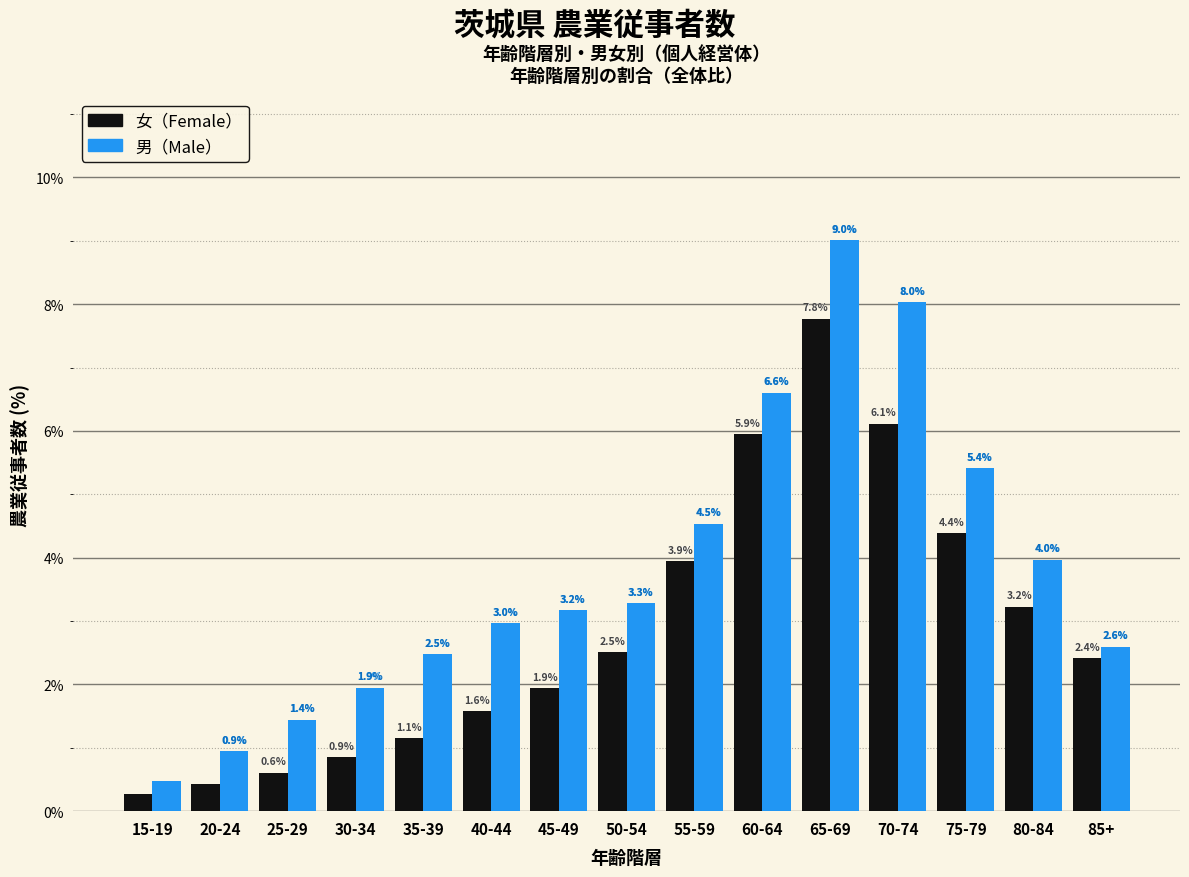

Read the 男（Male） value at 50-54.

3.3